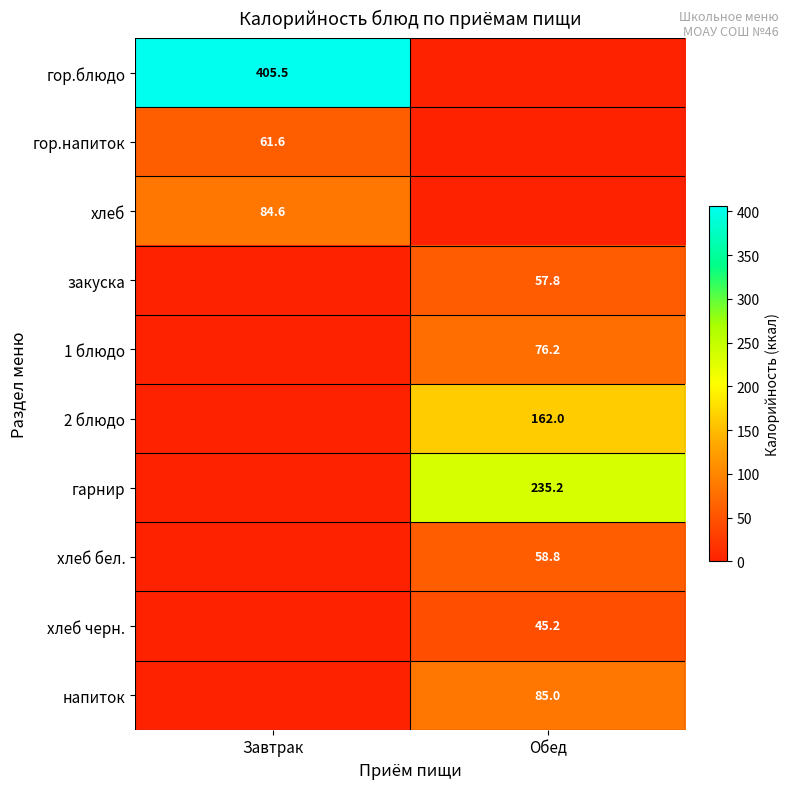

The value of закуска at Обед is 57.8. True or false?

True